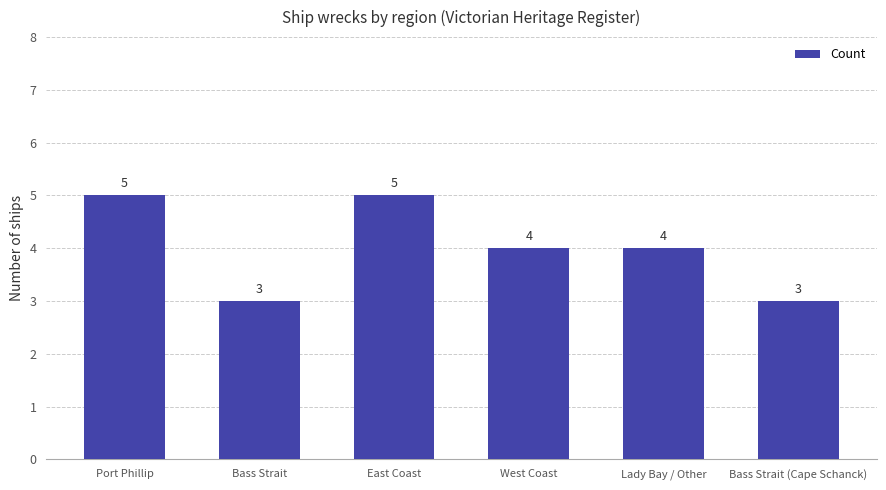

What is the smallest value displayed?

3